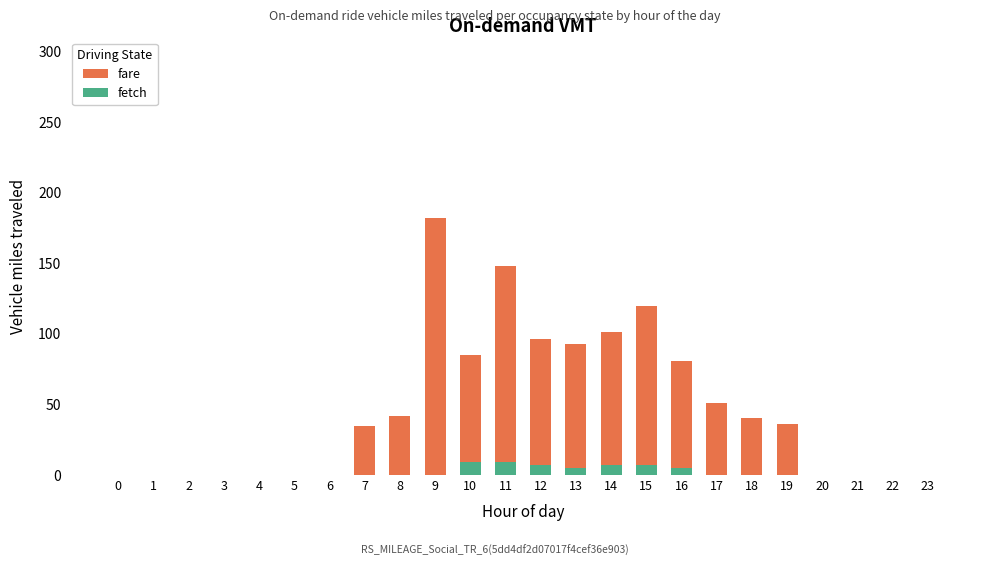

The value of fare at 5 is 0. True or false?

True